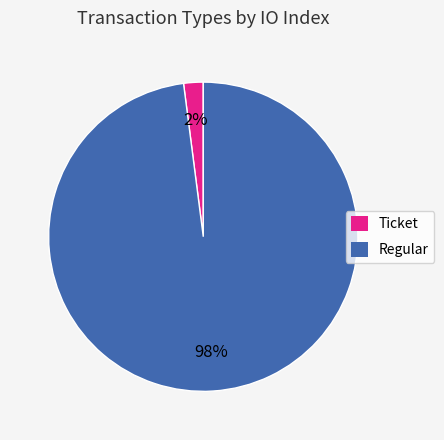

Which has a higher value, Ticket or Regular?

Regular